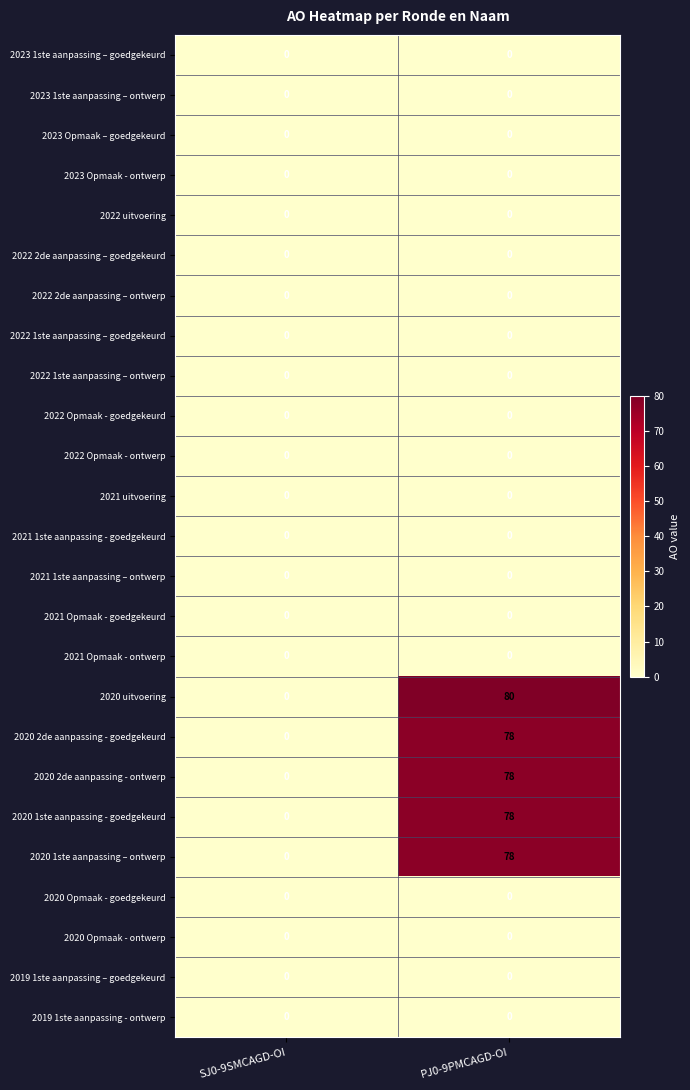

How many data points does each series have?

2